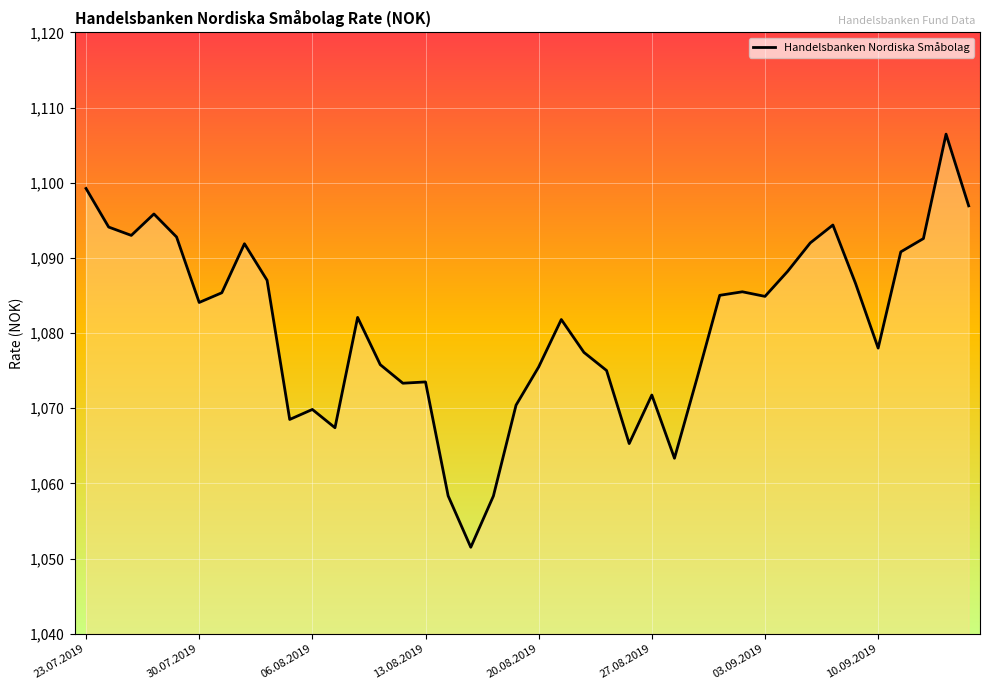

What is the minimum value shown in the chart?

1051.5